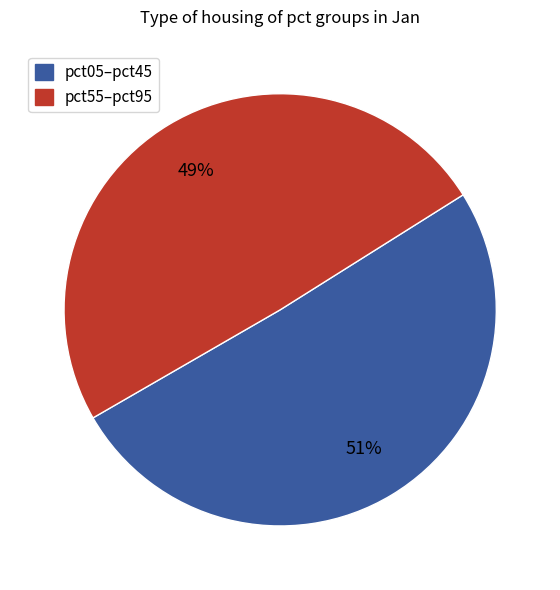

To the nearest percent, what is the average slice percentage?

50%